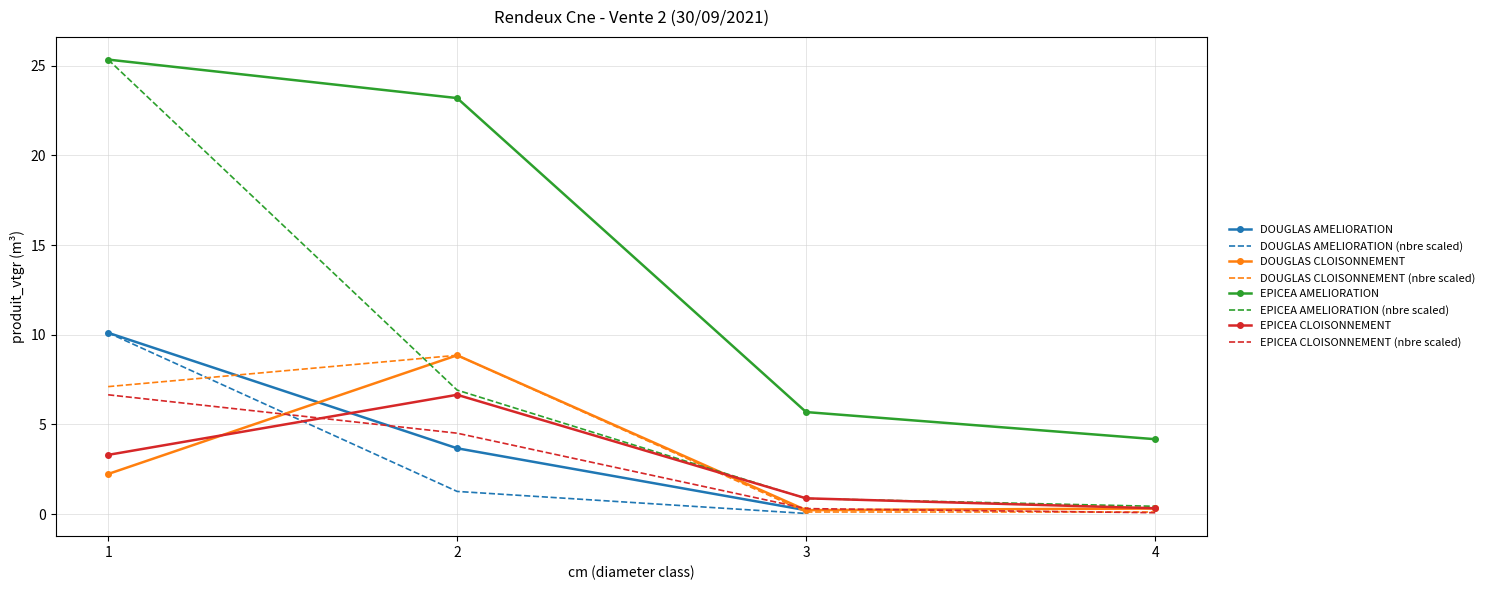

True or false: DOUGLAS CLOISONNEMENT has a value of 0.3 at 4.

True